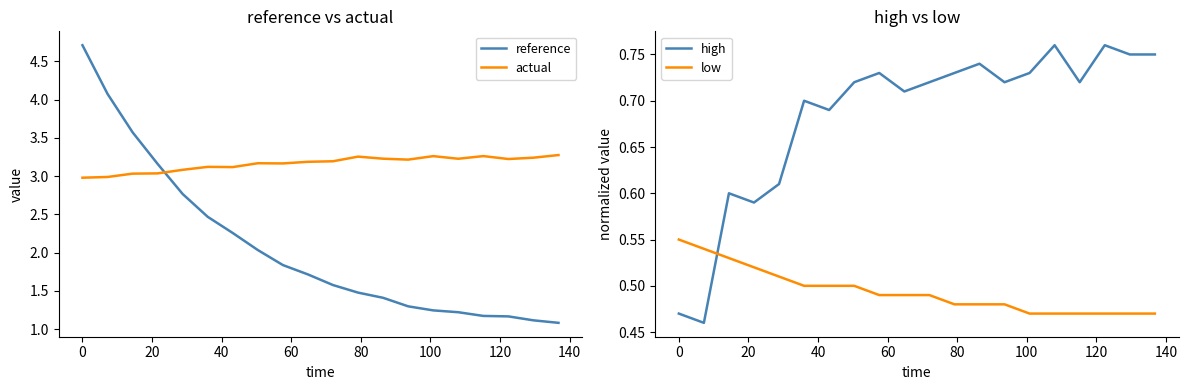

What is the sum of all high values?

13.7